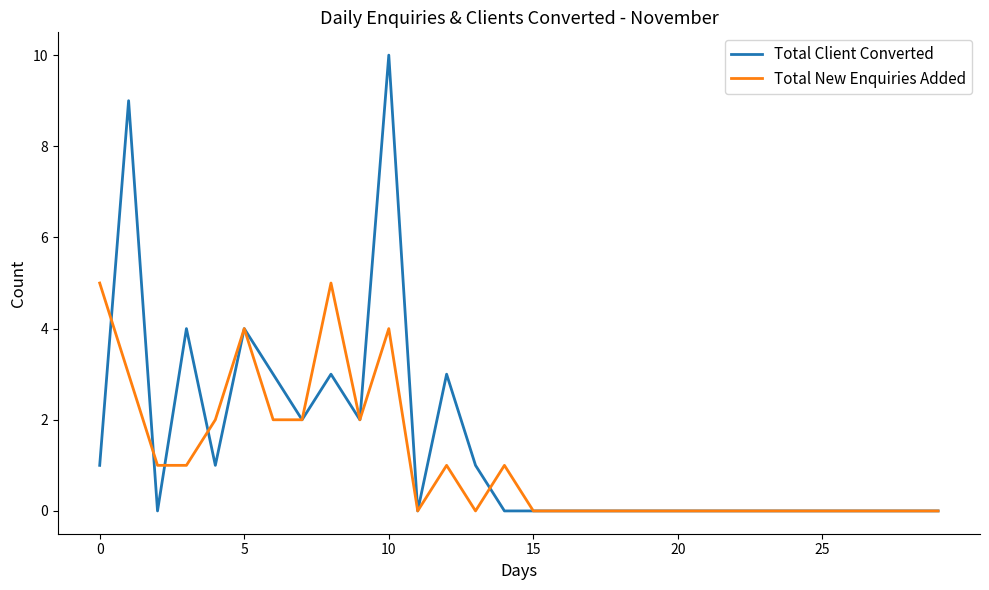

Which series has the widest spread of values?

Total Client Converted